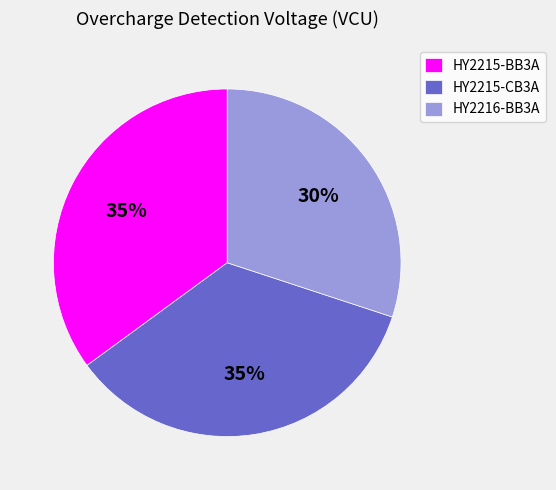

Approximately how many times larger is the value at HY2216-BB3A compared to HY2215-BB3A?

0.9